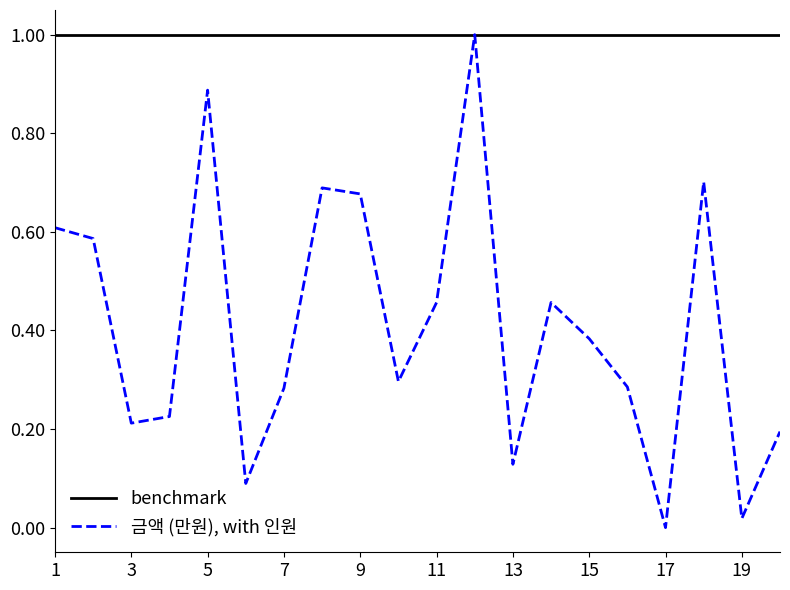

Where is the first local maximum?

5